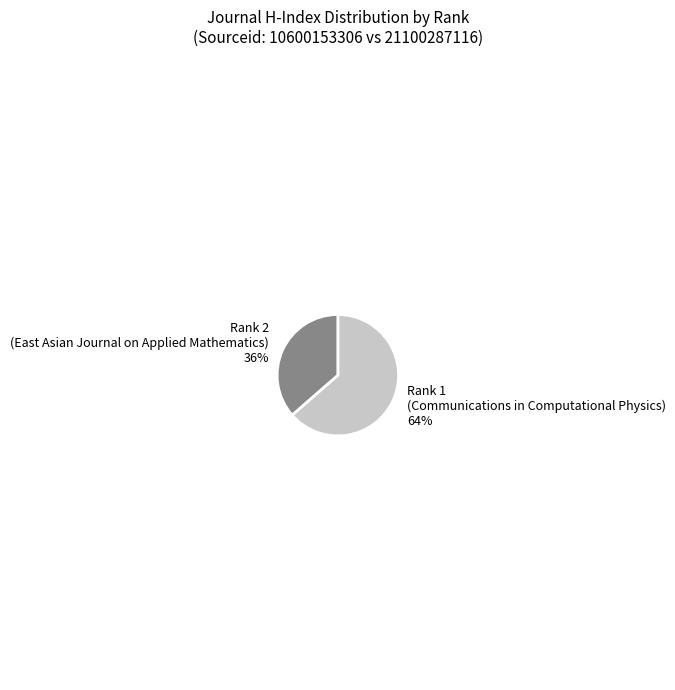

Which slice is the smallest?

Rank 2 (East Asian Journal on Applied Mathematics)